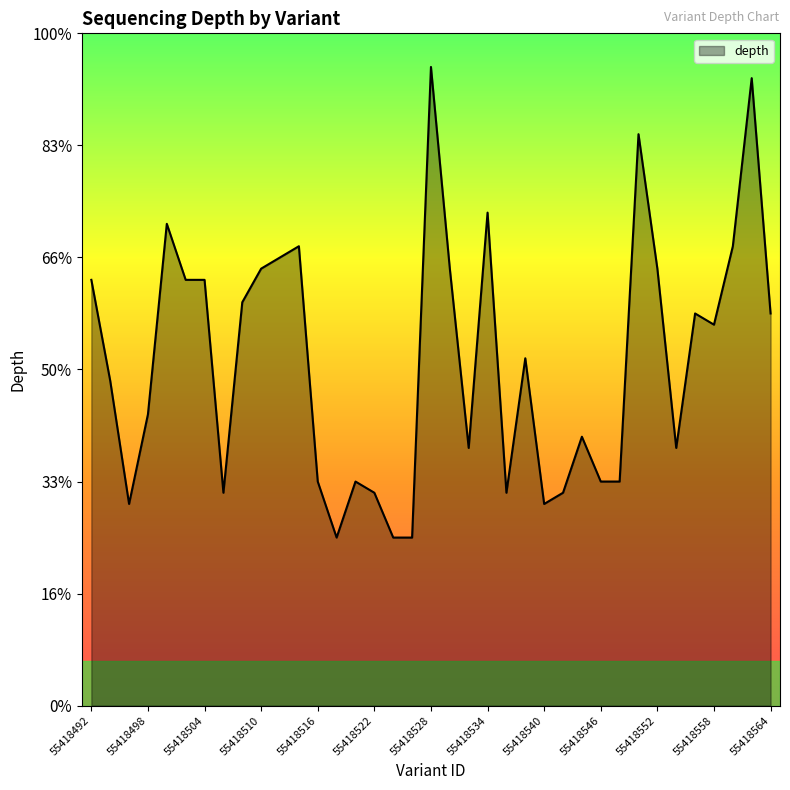

Which label corresponds to the largest value in the chart?

55418528